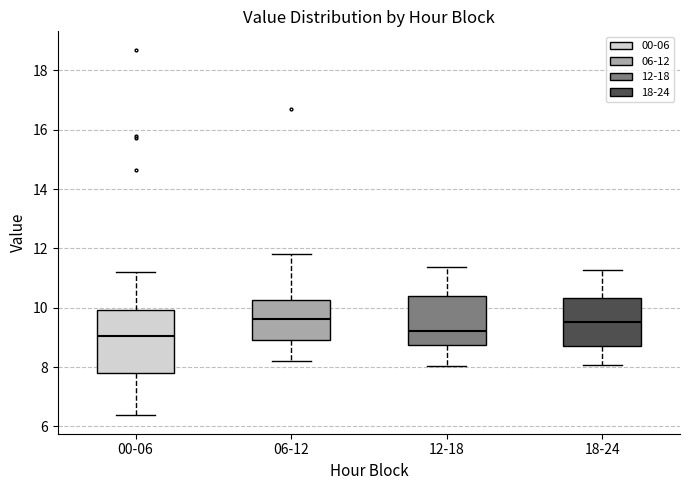

Where does the upper whisker of the box for 12-18 end on the y-axis? The values are not printed on the chart, so give them approximately, as read against the axis.

11.4